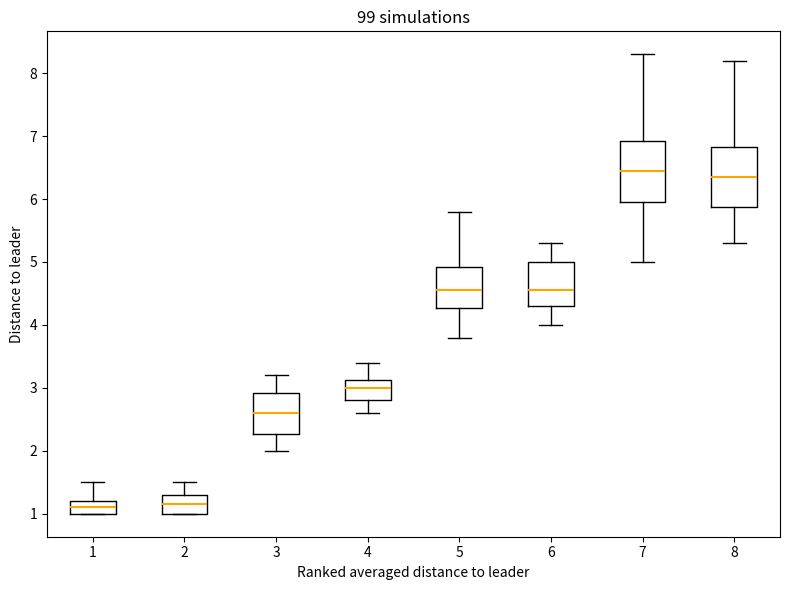

Where does the upper whisker of the box at x = 1 end on the y-axis? The values are not printed on the chart, so give them approximately, as read against the axis.

1.5